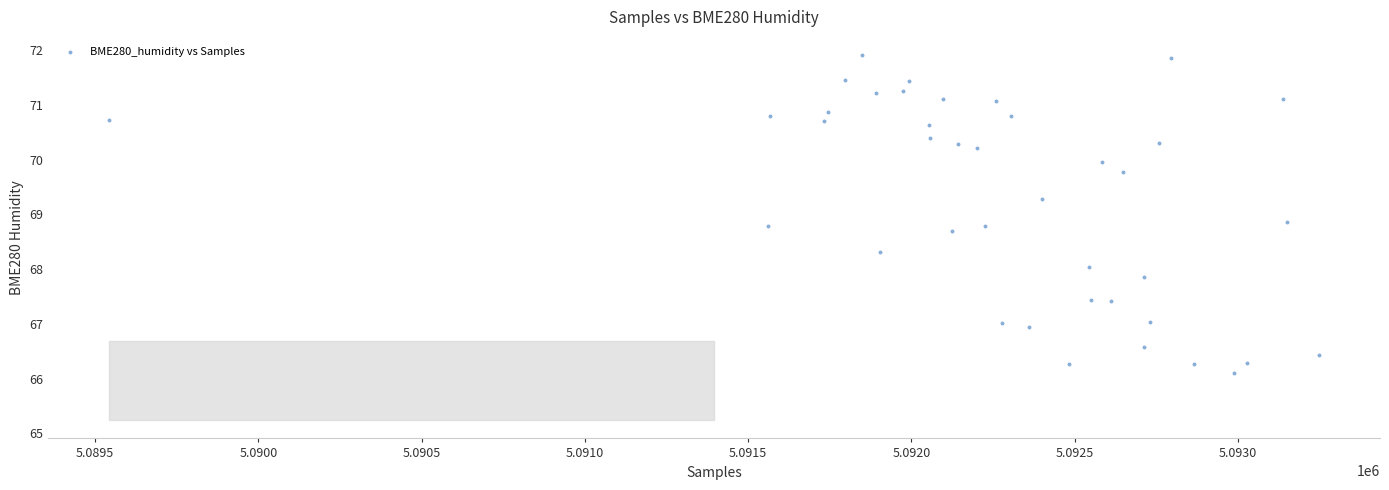

What Y value in the scatter plot is closest to 69?

68.9